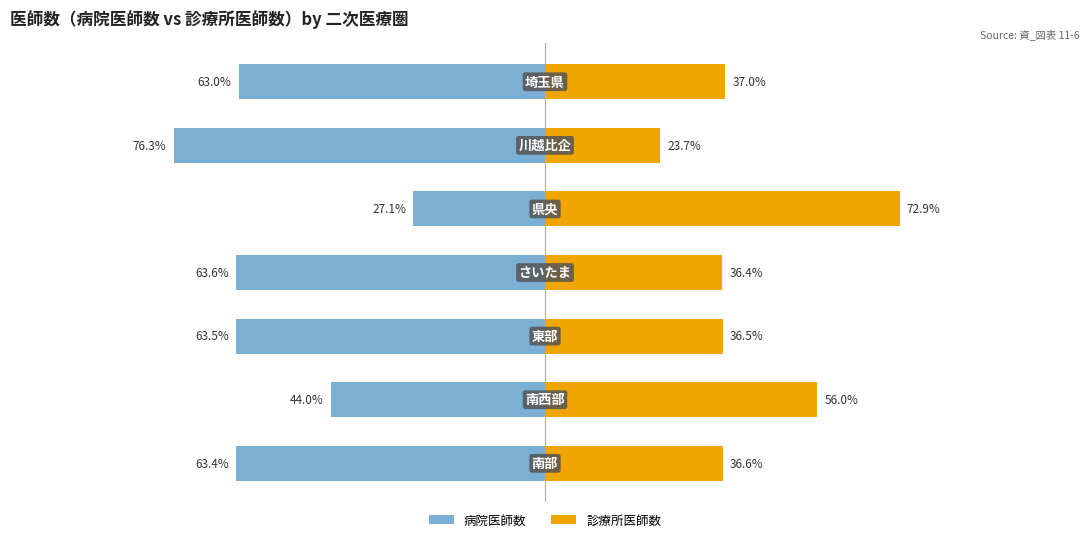

True or false: 診療所医師数 has a value of 17.7 at −125.

False